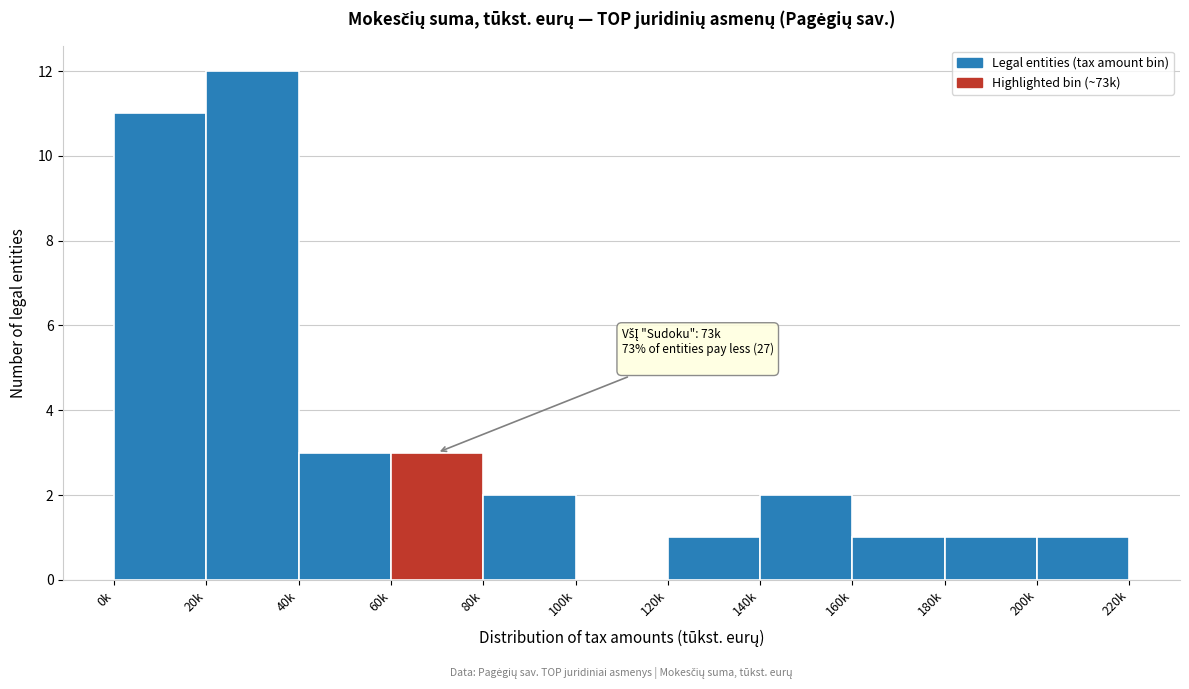

Reading left to right, what are all the values shown in this chart?

0k=11	20k=12	40k=3	60k=3	80k=2	100k=0	120k=1	140k=2	160k=1	180k=1	200k=1